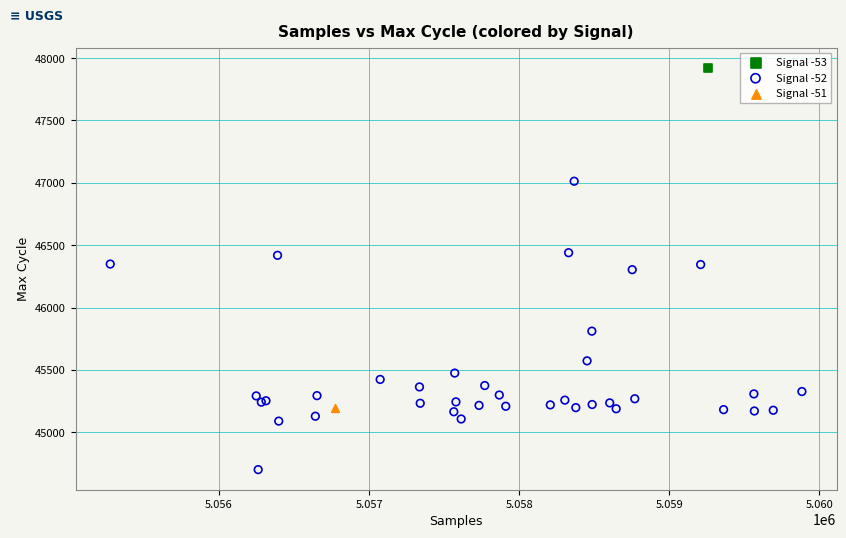

What are all the series names shown in the legend?

Signal -53, Signal -52, Signal -51